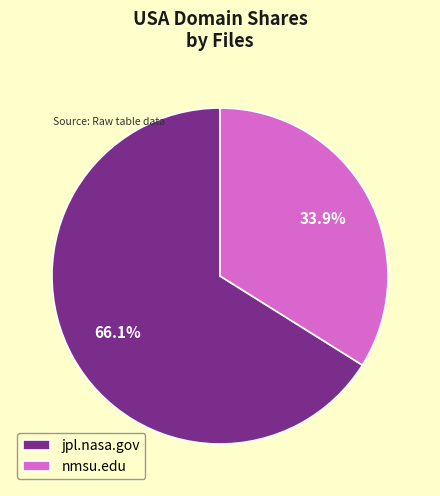

How many segments does this pie chart have?

2